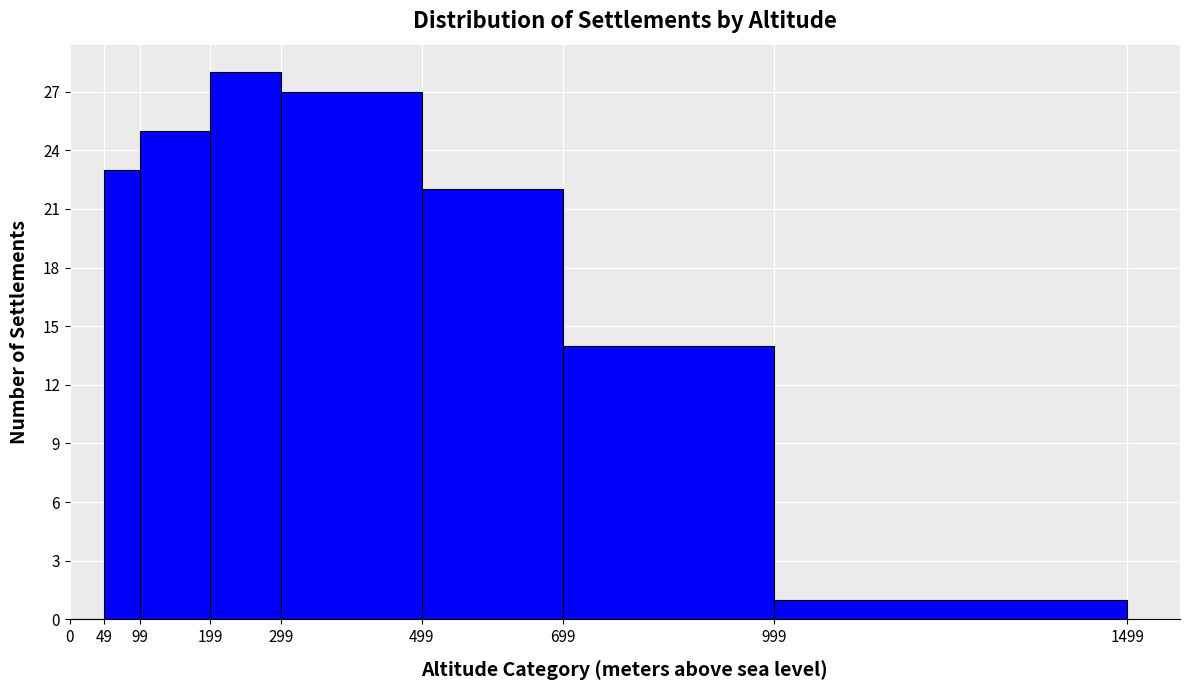

Reading left to right, list every bar in this chart as the range it spans on the x-axis followed by its height. The values are not printed on the chart, so give them approximately, as read against the axis.

0 to 49: 0
49 to 99: 23
99 to 199: 25
199 to 299: 28
299 to 499: 27
499 to 699: 22
699 to 999: 14
999 to 1499: 1